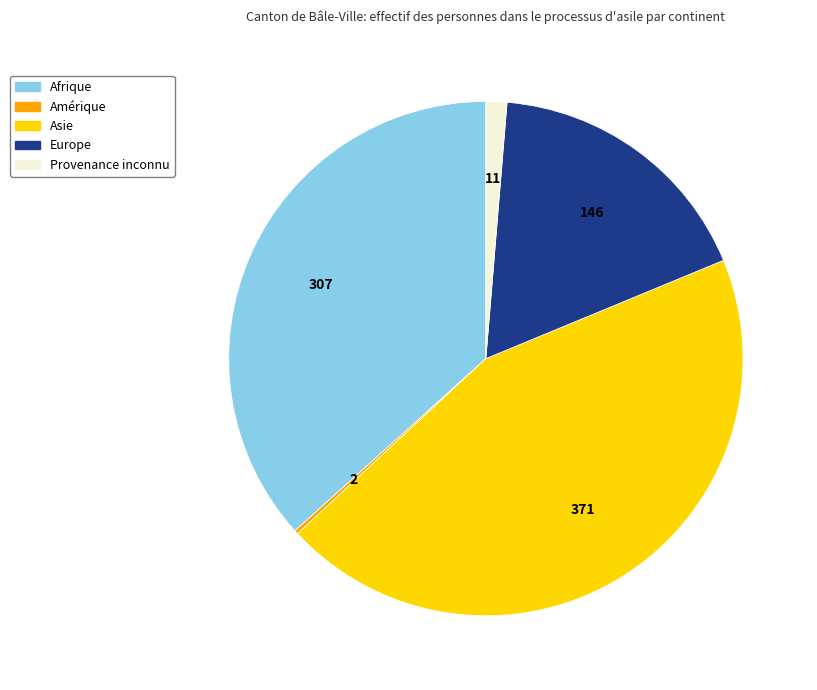

Which has a higher value, Afrique or Provenance inconnu?

Afrique